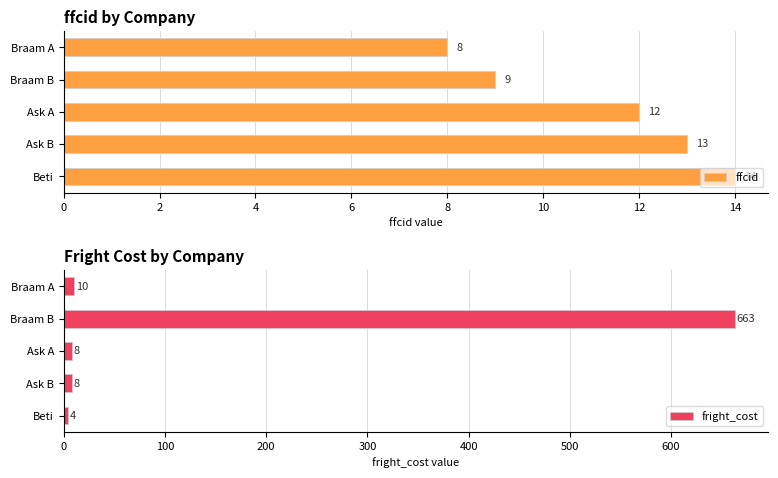

At how many categories does at least one series exceed 371?

1